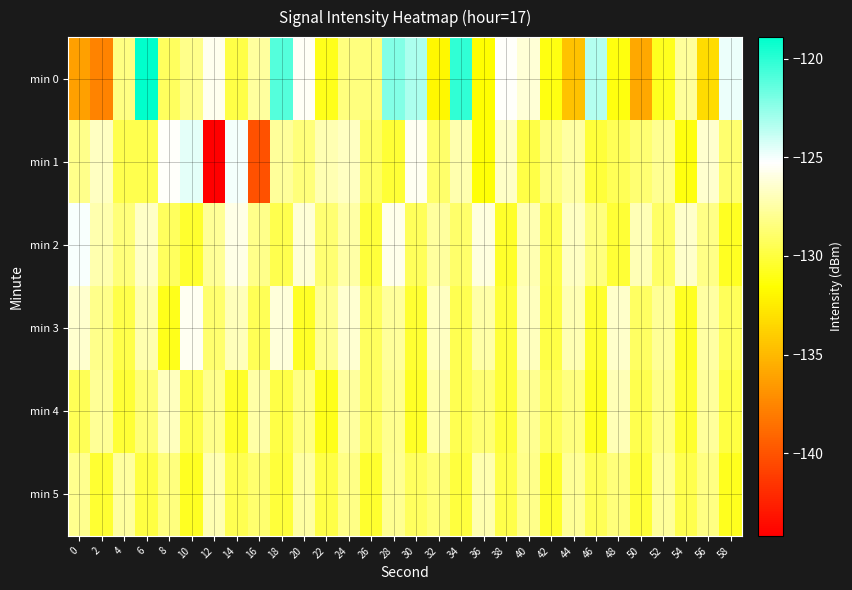

Which label corresponds to the largest value in the chart?

6